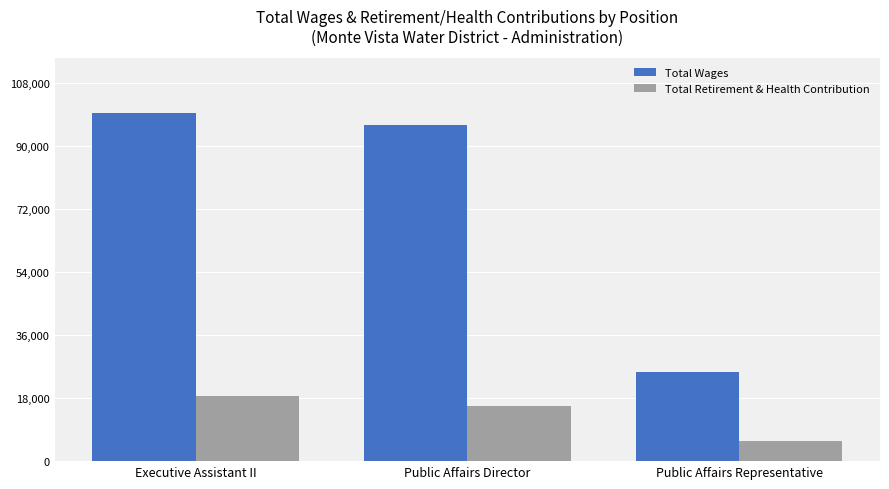

Reading left to right, what are all the values shown in this chart?

Total Wages: Executive Assistant II=99411	Public Affairs Director=95873	Public Affairs Representative=25308
Total Retirement & Health Contribution: Executive Assistant II=18579	Public Affairs Director=15818	Public Affairs Representative=5610